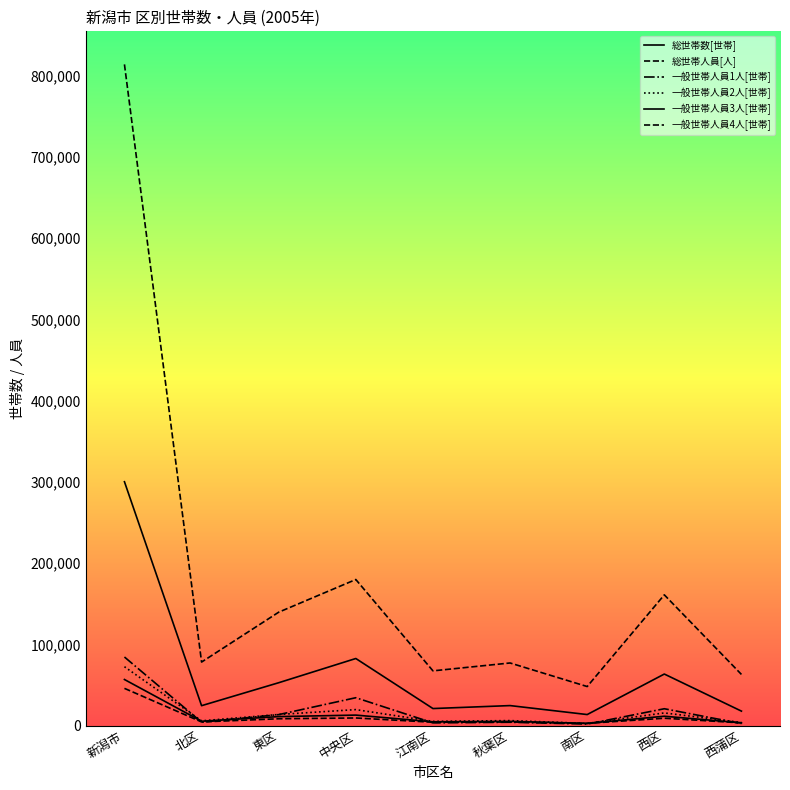

True or false: 総世帯数[世帯] and 総世帯人員[人] cross at least once.

False